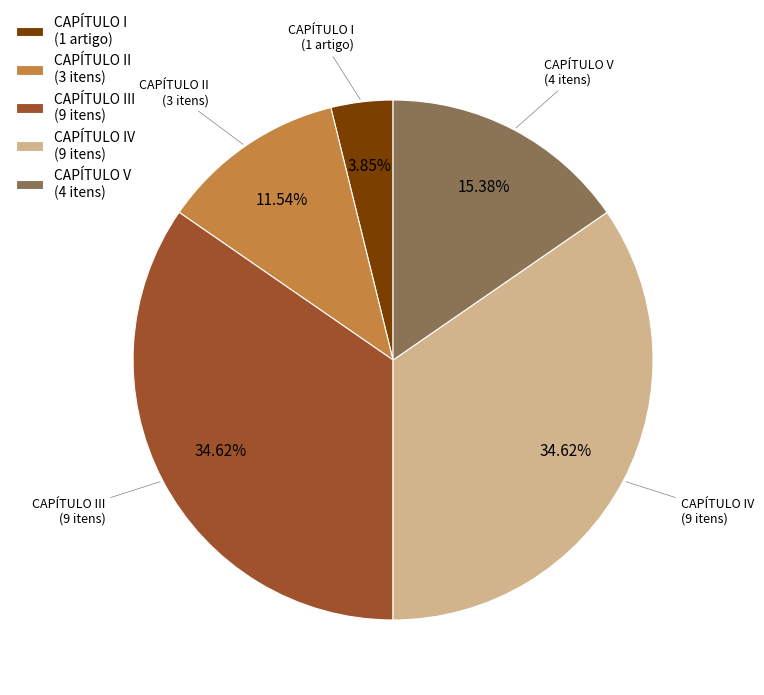

Which slice is the smallest?

CAPÍTULO I (1 artigo)